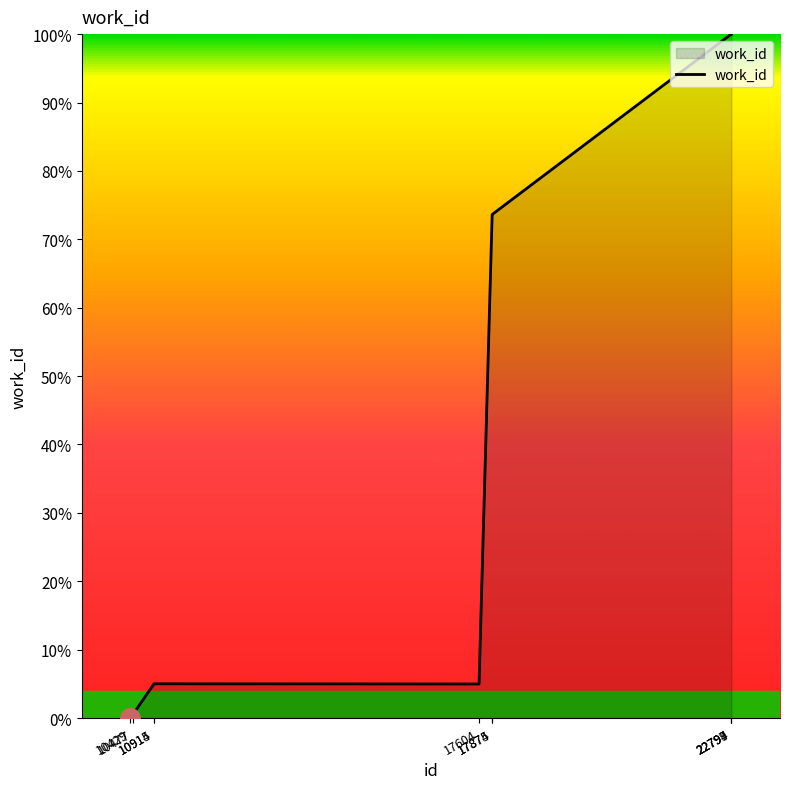

What is the difference between the maximum and minimum values?

100.0